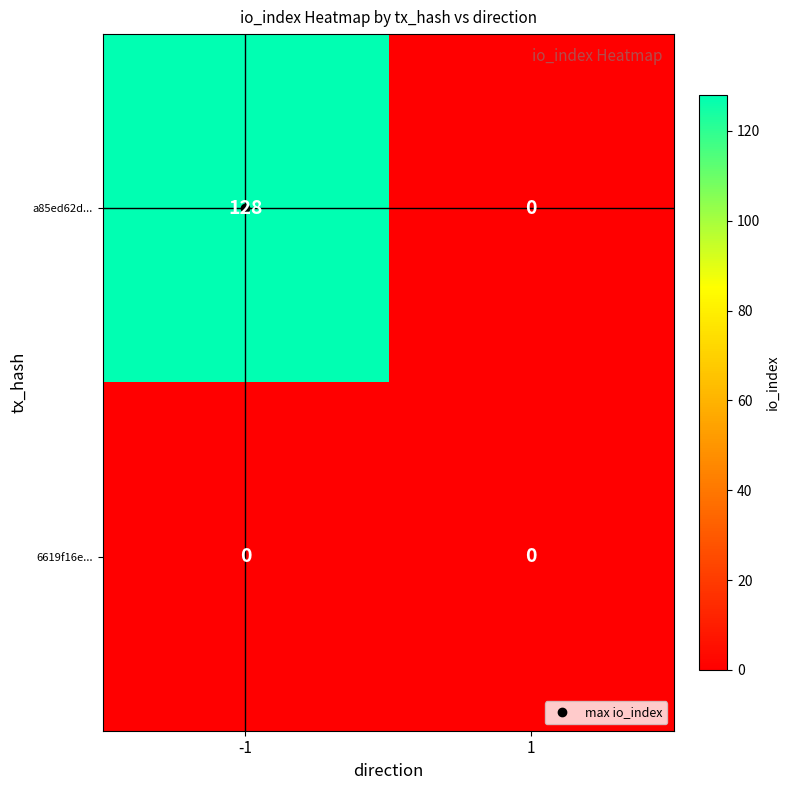

Which series changed the most between -1 and 1?

a85ed62d...